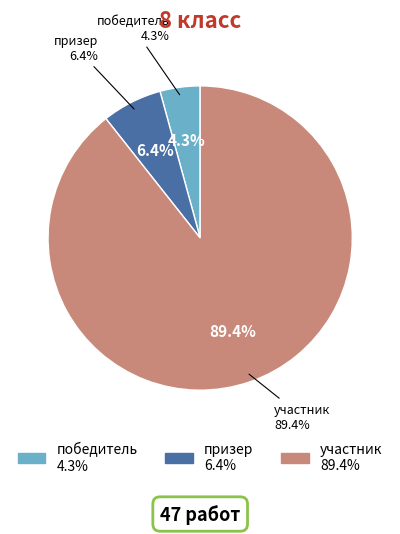

Do участник and призер together represent more than half of the pie?

Yes